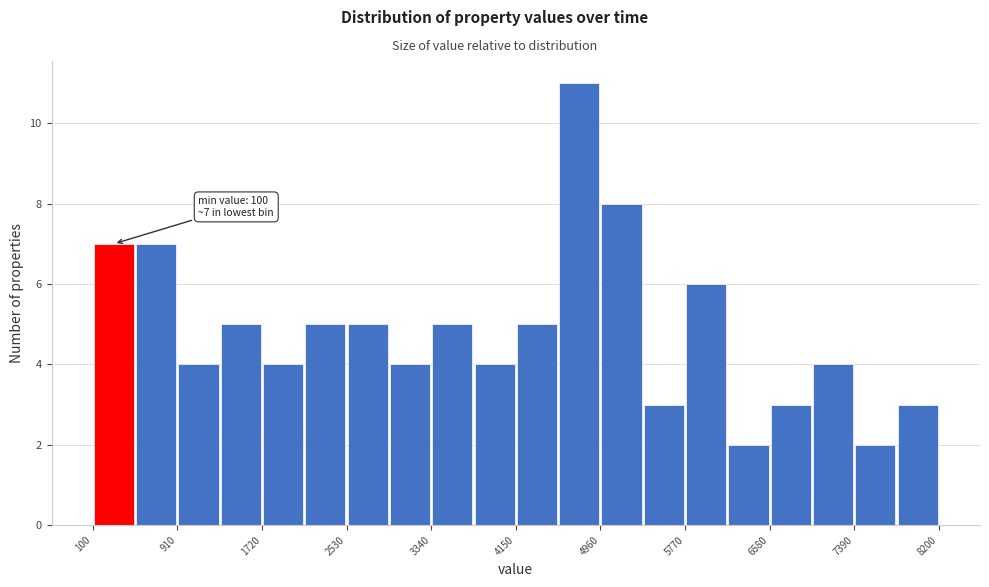

Over which range of the x-axis is the bar tallest?

4600 to 5000